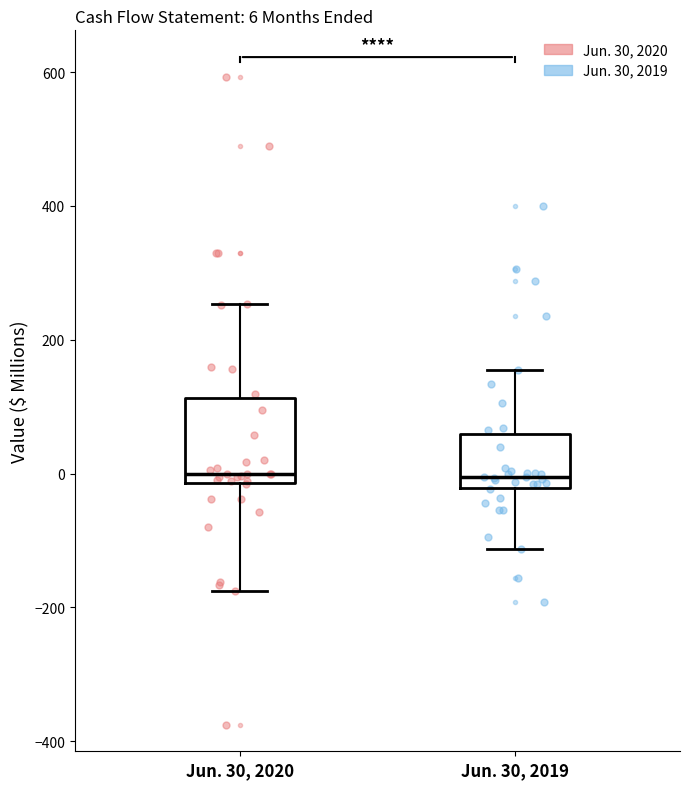

Which box is the tallest, from its lower edge to its upper edge?

Jun. 30, 2020